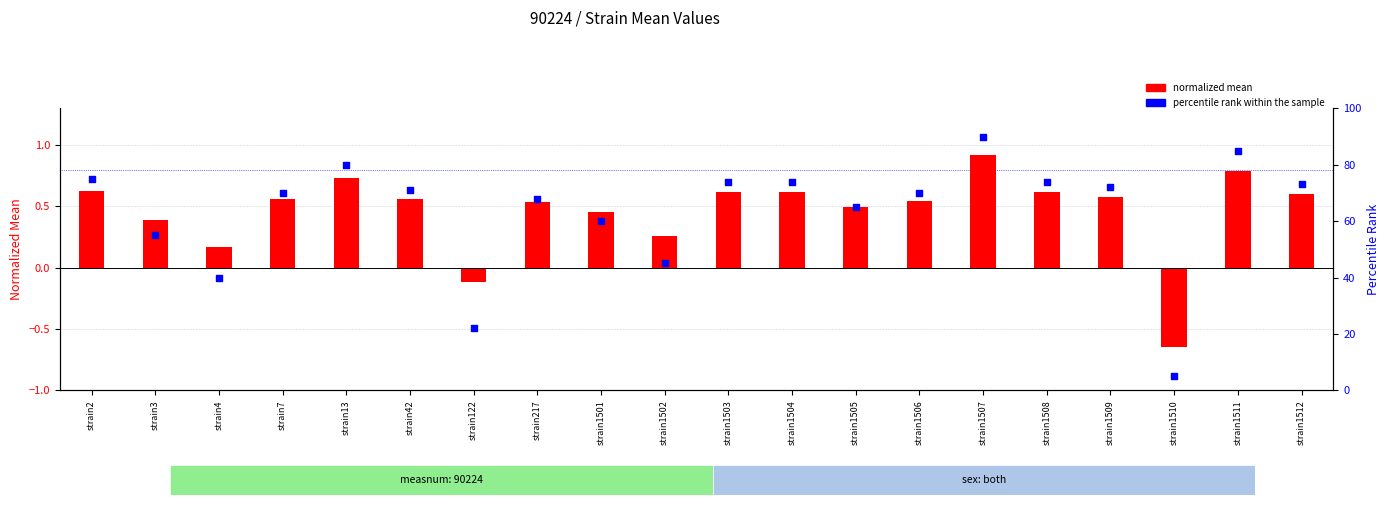

At which category is the sum across all series the highest?

strain1507